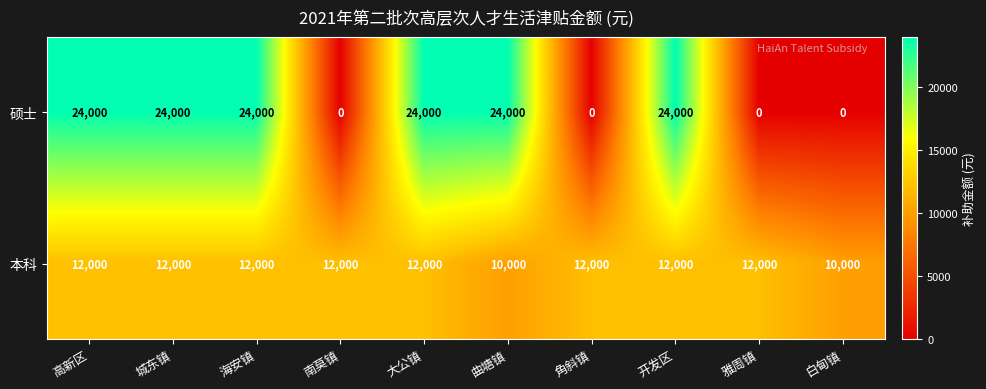

Rank the series by their average value, from lowest to highest.

本科, 硕士